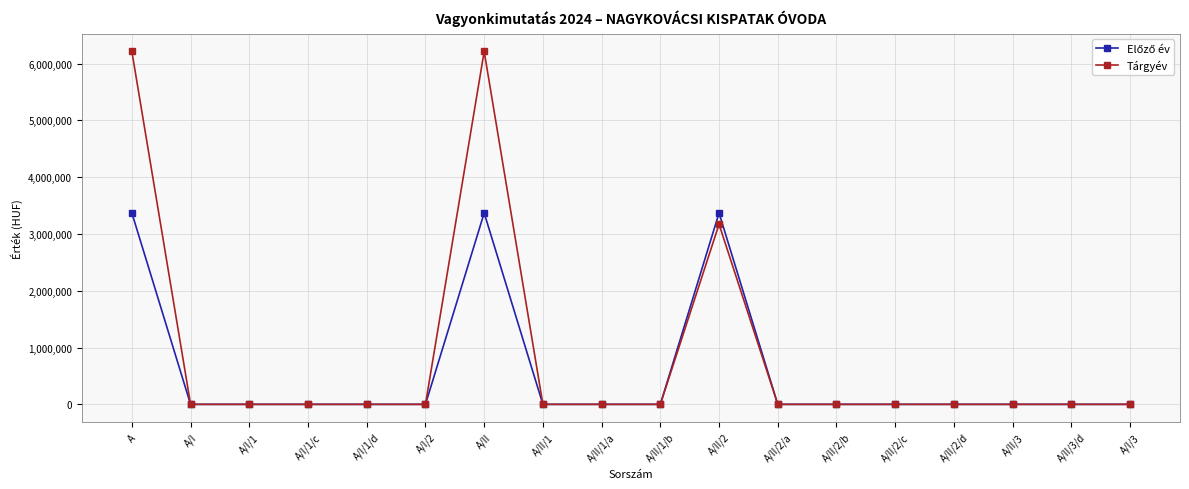

How many lines are shown in the chart?

2